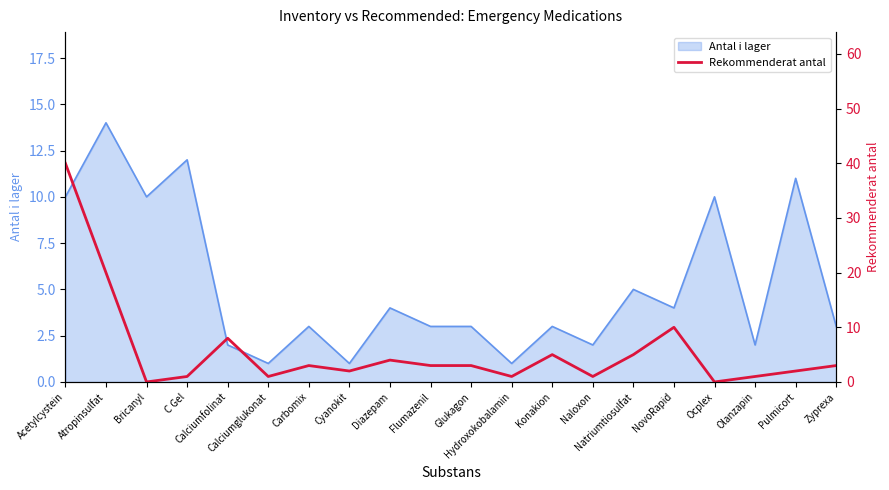

What is the label of the 5th point from the left?

Calciumfolinat